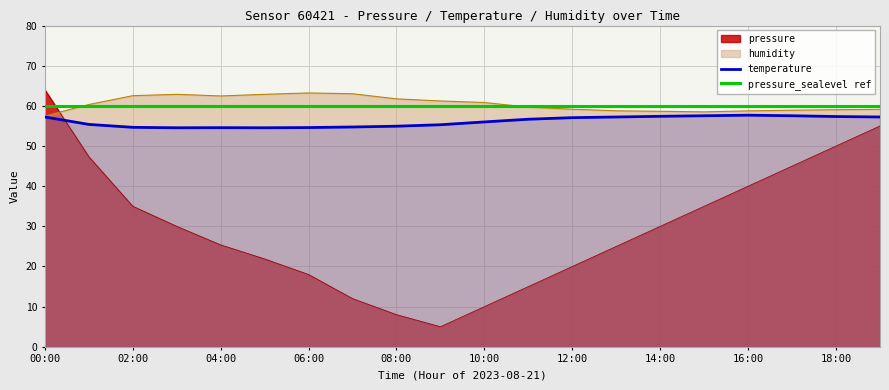

Is it true that temperature equals 31.7 at 18:00?

False